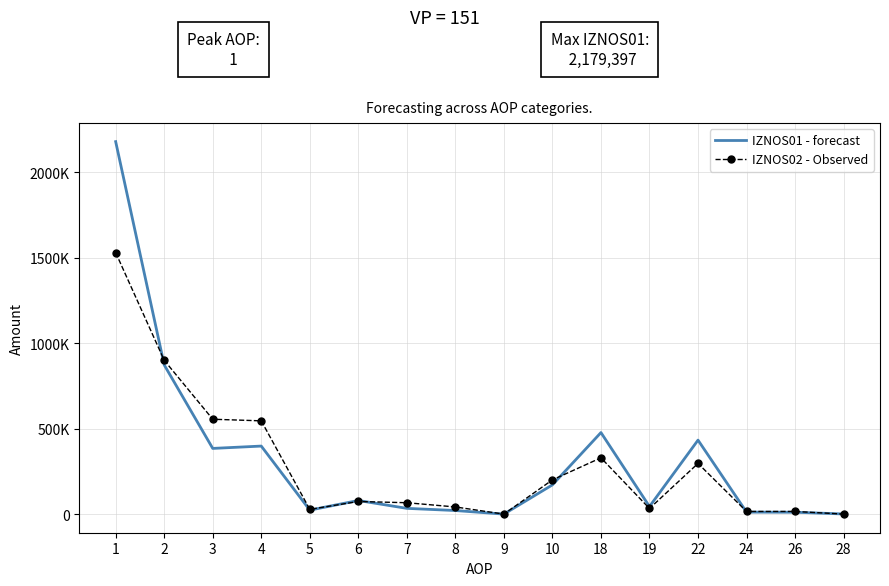

What are all the series names shown in the legend?

IZNOS01 - forecast, IZNOS02 - Observed